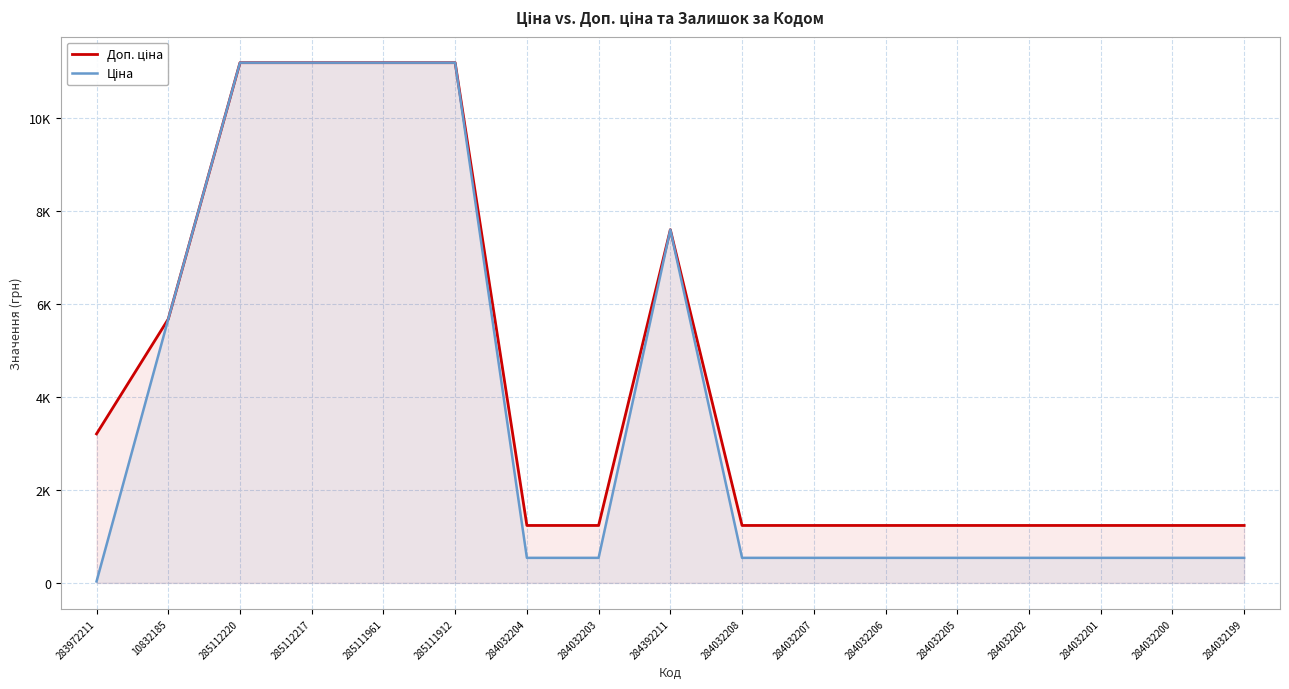

Reading right to left, list all the values displayed in this chart.

Доп. ціна: 1235.4	1235.4	1235.4	1235.4	1235.4	1235.4	1235.4	1235.4	7596.5	1235.4	1235.4	11188.2	11188.2	11188.2	11188.2	5673.8	3205.0
Ціна: 539.0	539.0	539.0	539.0	539.0	539.0	539.0	539.0	7596.5	539.0	539.0	11188.2	11188.2	11188.2	11188.2	5673.8	32.0